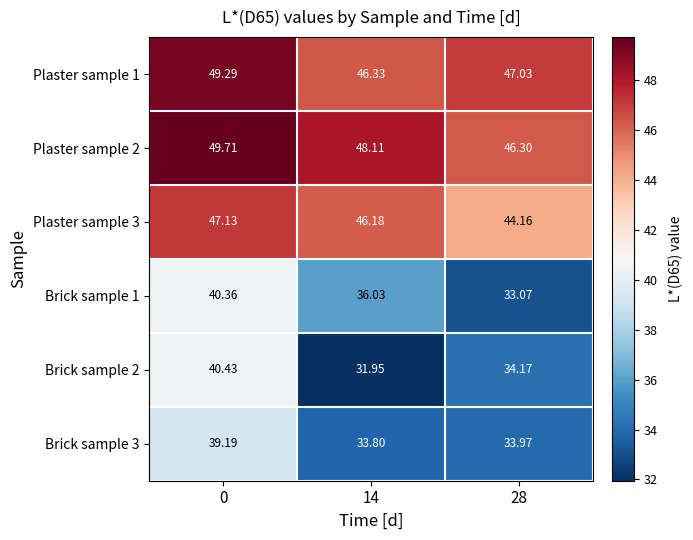

How many data points does each series have?

3